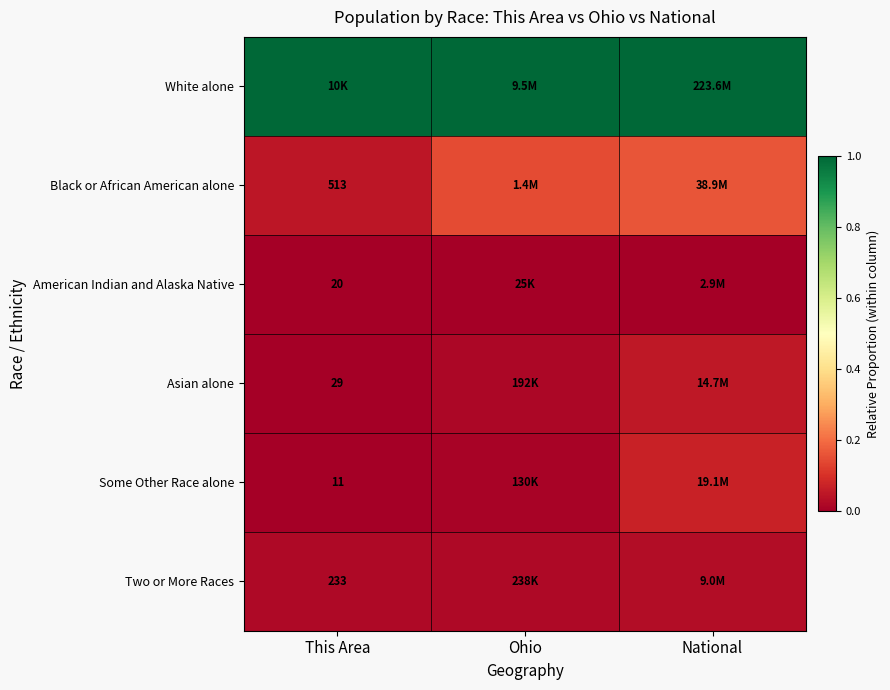

Is the value of Asian alone at This Area greater than the value of Black or African American alone at This Area?

No